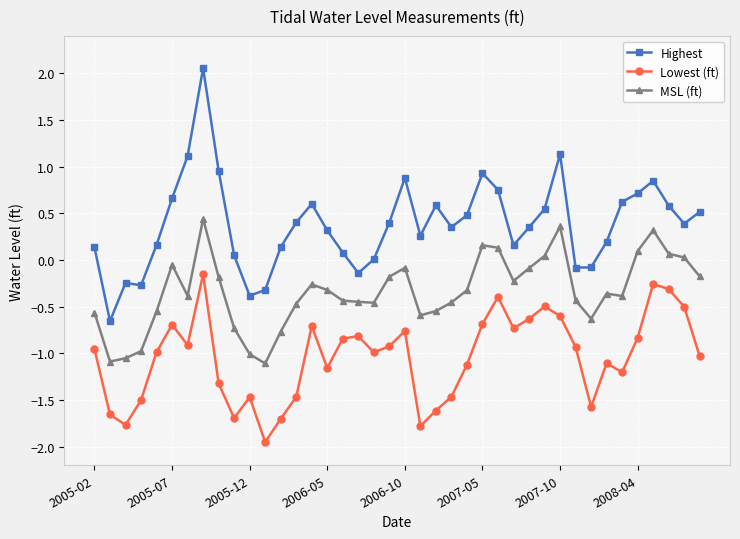

What is the difference between the second highest and minimum values in the Lowest (ft) series?

1.7